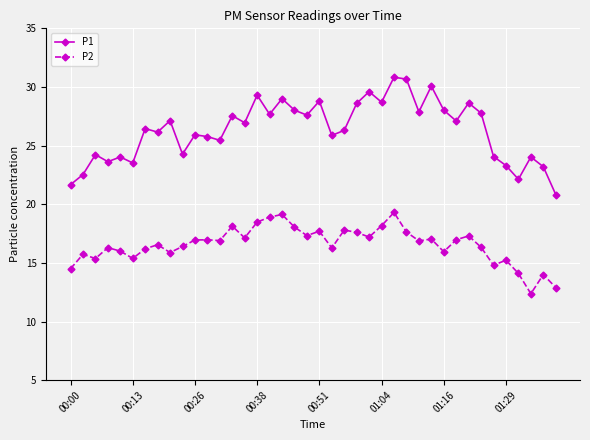

What are all the series names shown in the legend?

P1, P2